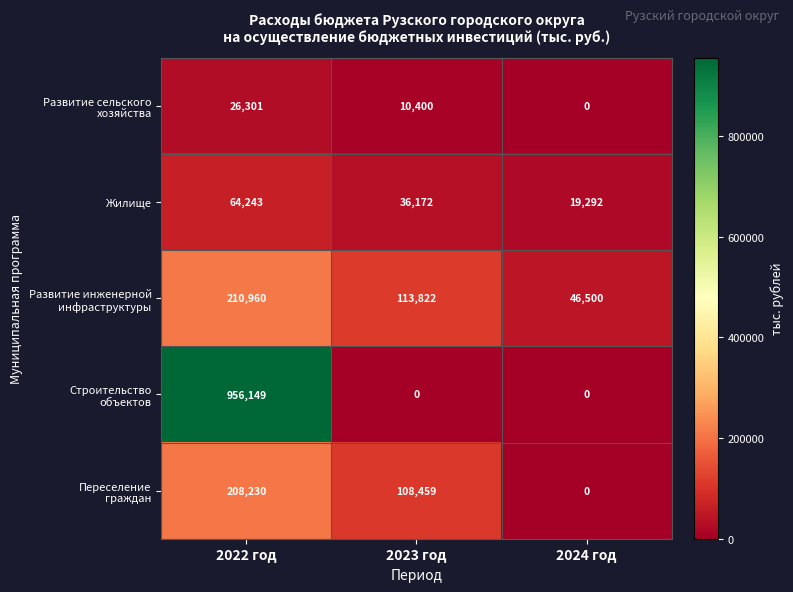

At how many categories does at least one series exceed 408868?

1